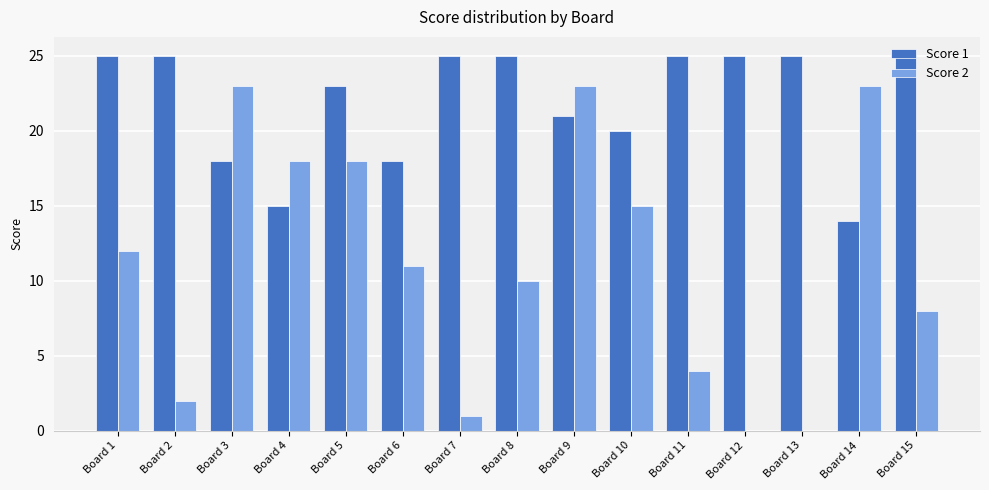

The value of Score 1 at Board 8 is 7. True or false?

False